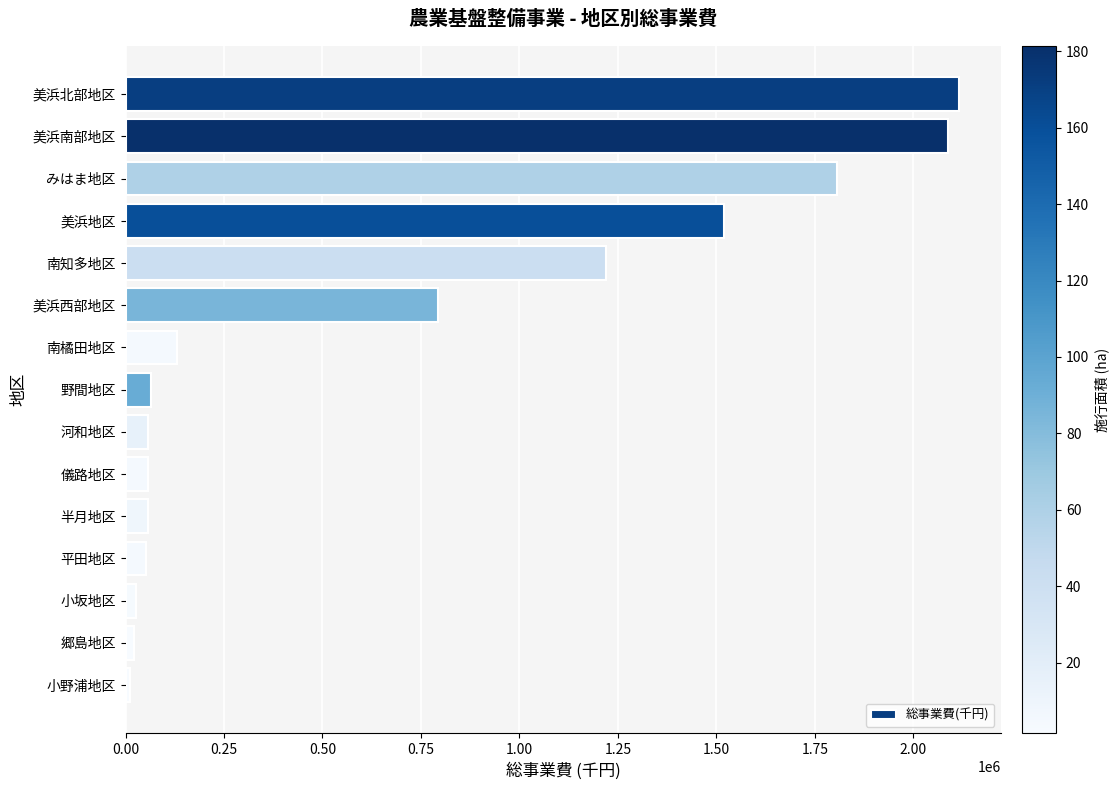

True or false: the data shows 1171357 at 美浜西部地区.

False